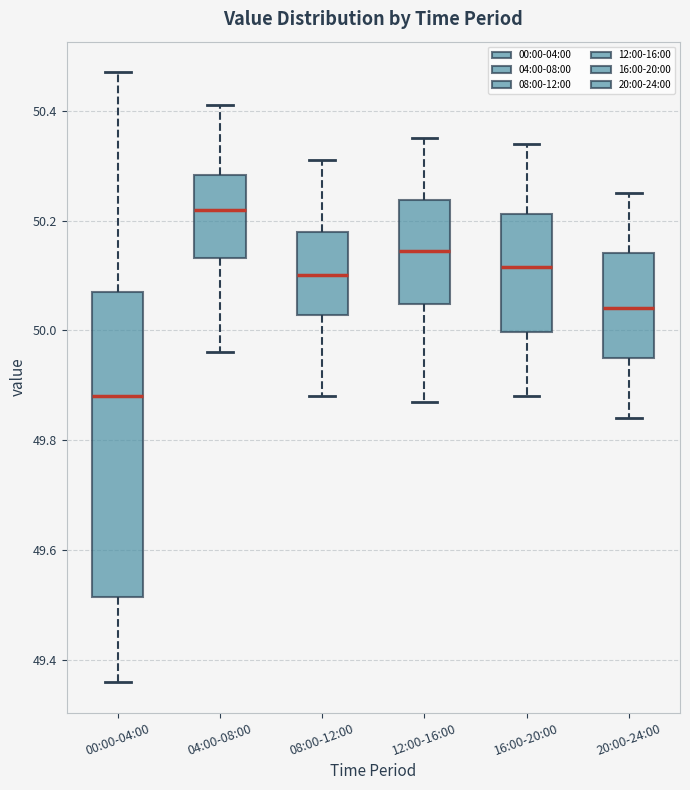

Where does the upper whisker of the box for 08:00-12:00 end on the y-axis? The values are not printed on the chart, so give them approximately, as read against the axis.

50.32